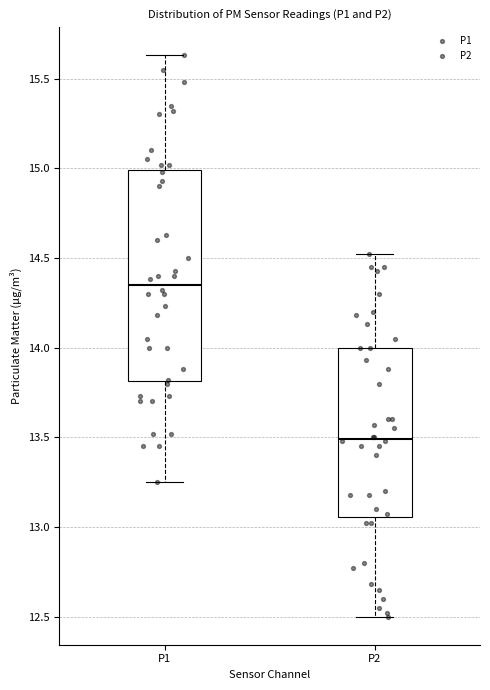

Where is the lower edge of the box for P1 on the y-axis? The values are not printed on the chart, so give them approximately, as read against the axis.

13.80